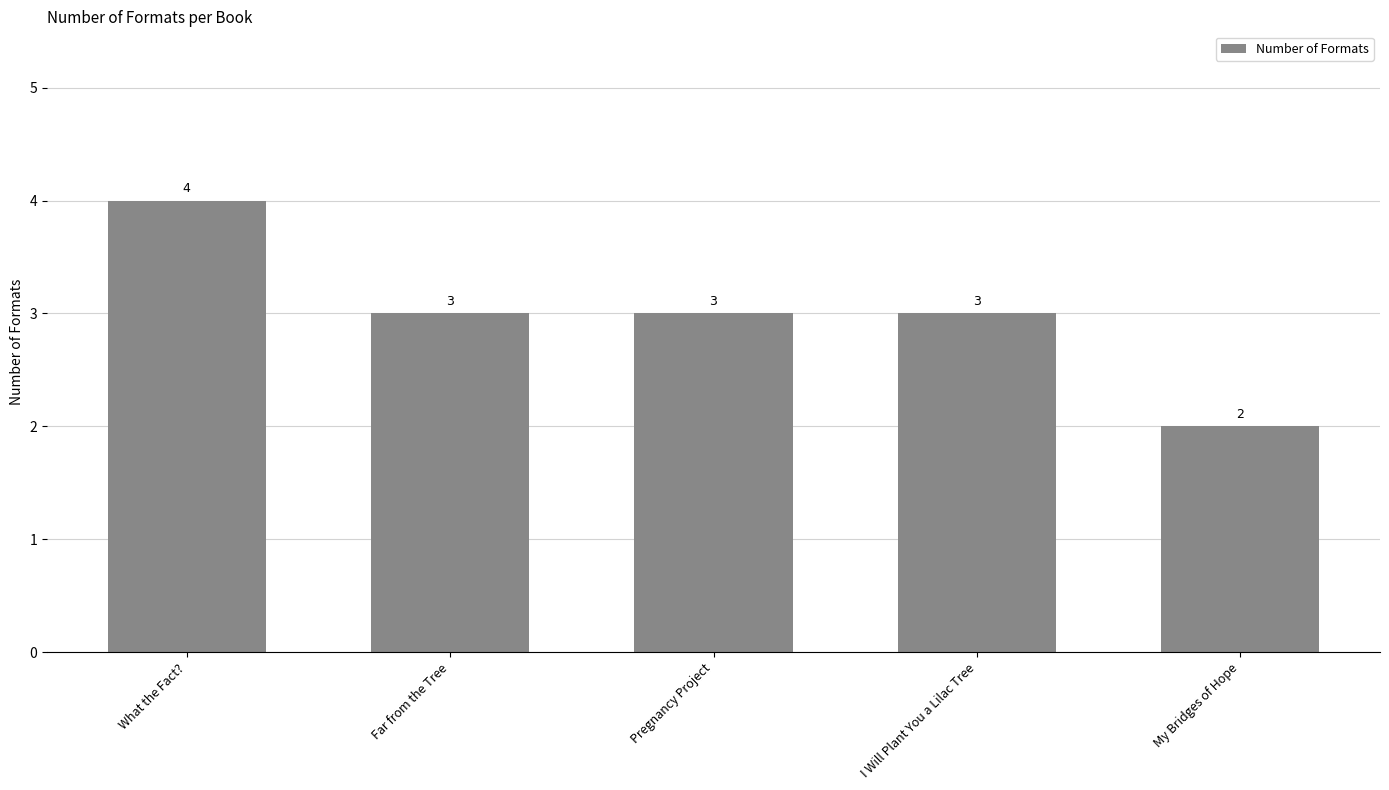

Reading left to right, list all the values displayed in this chart.

4	3	3	3	2